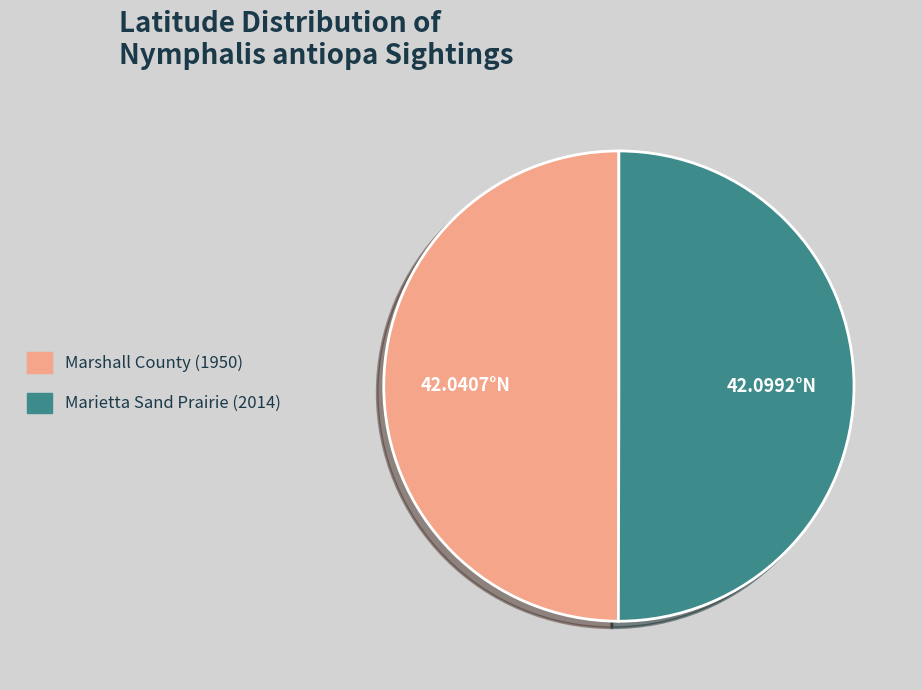

Count the number of slices in the pie.

2